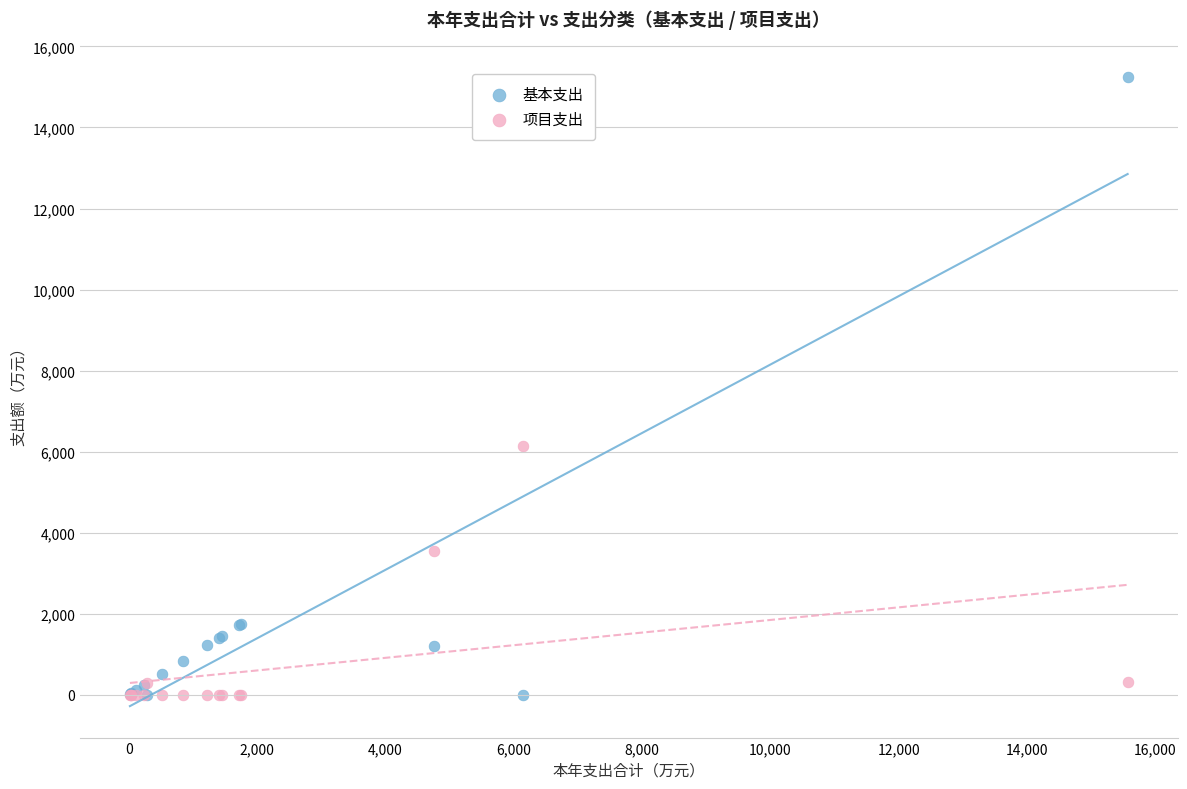

Which series has the widest spread of Y values?

基本支出